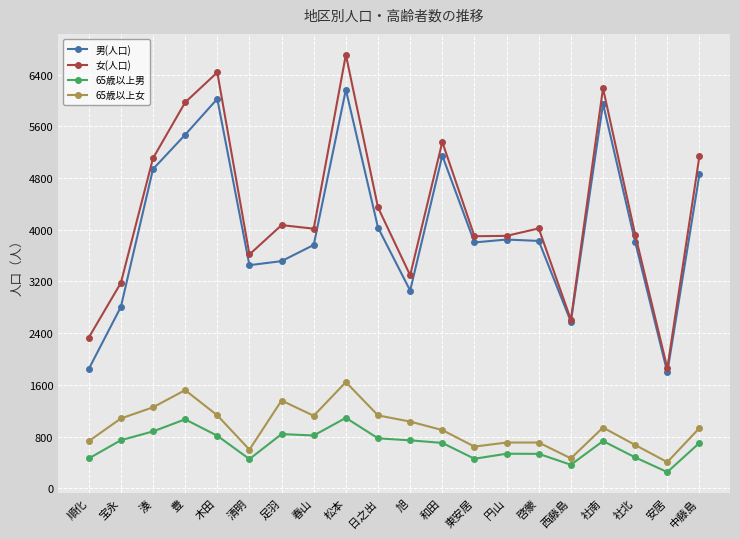

Does the chart display data point markers on the line(s)?

Yes